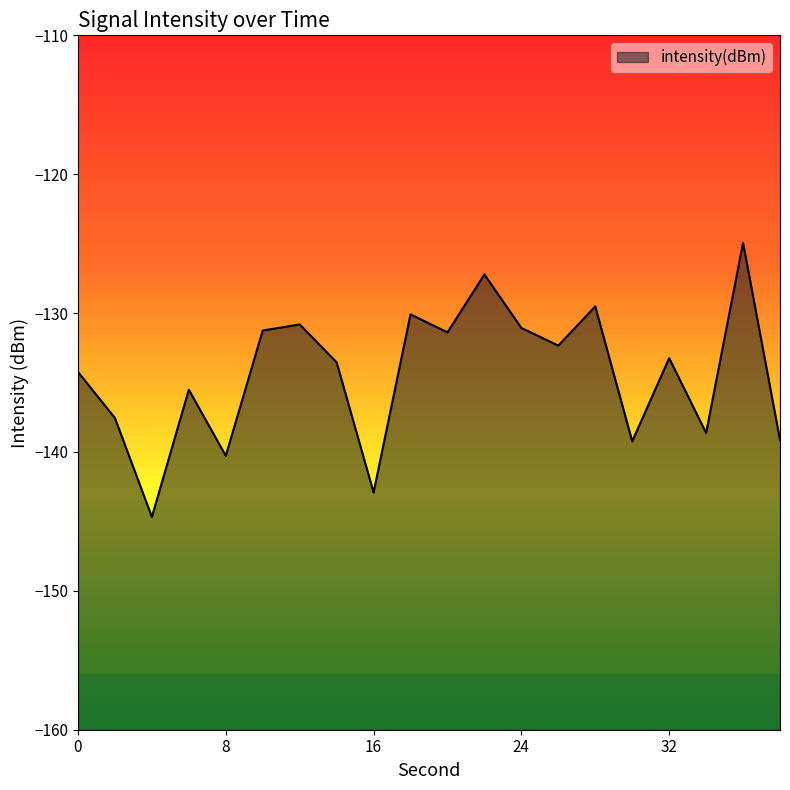

What is the difference between the maximum and minimum values?

19.7